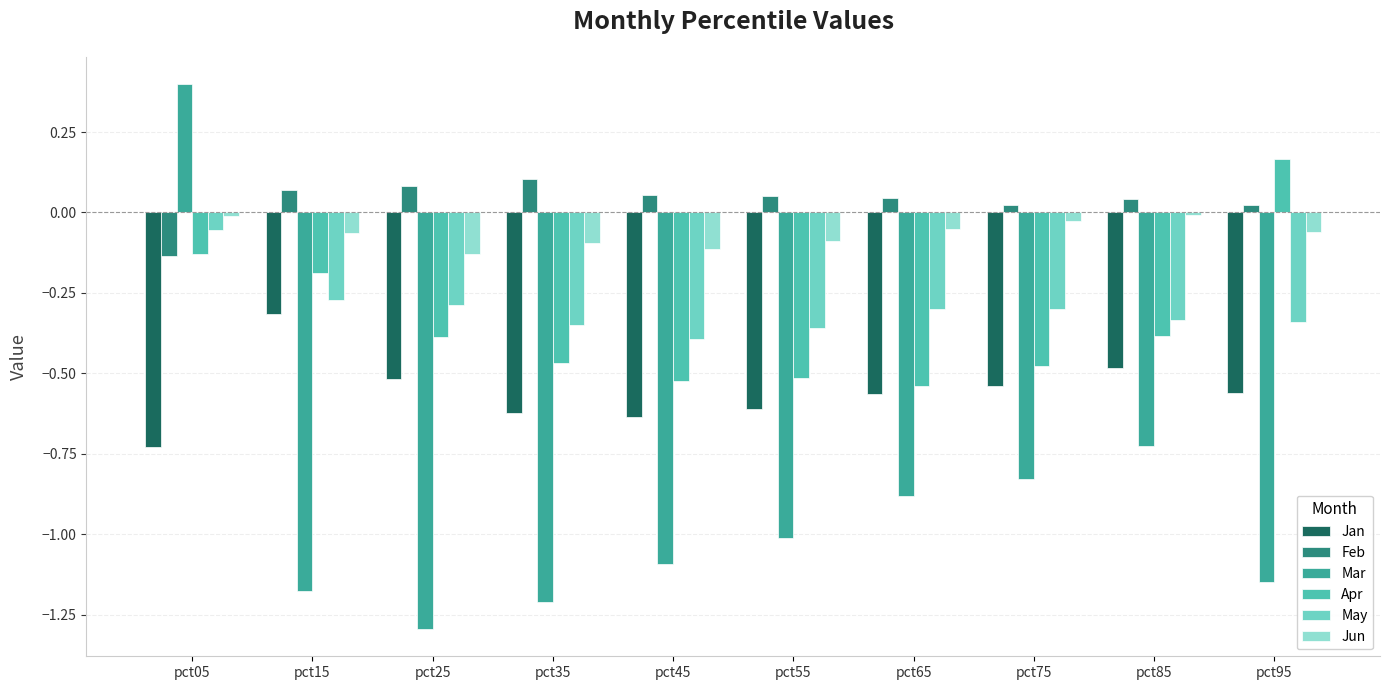

What is the difference between the maximum and minimum values in the May series?

0.3